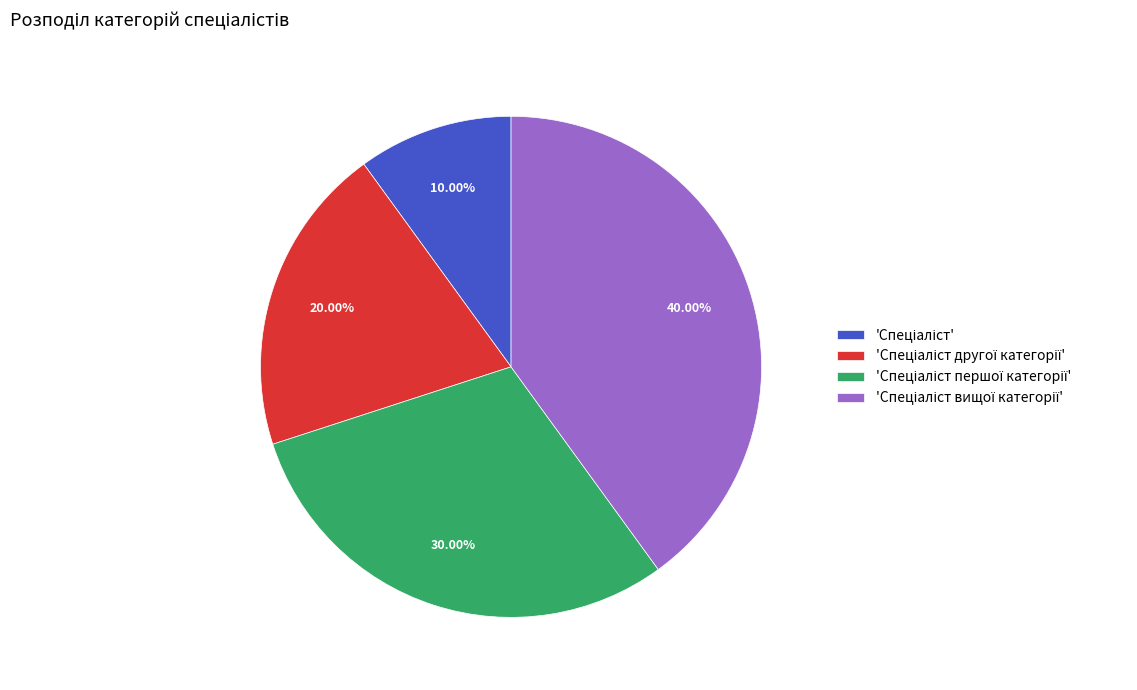

Does any single category account for the majority?

No